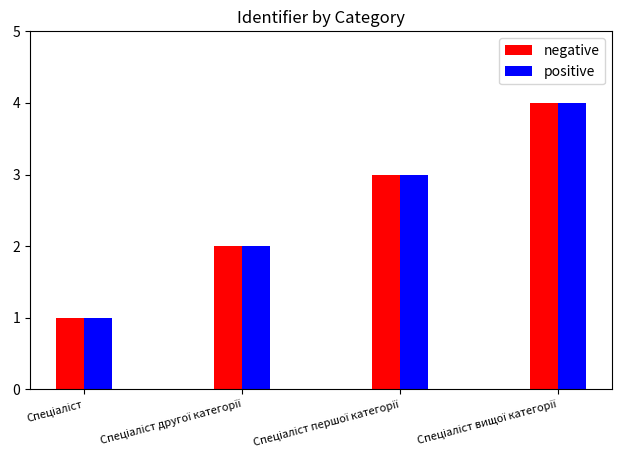

What is the maximum value for negative?

4